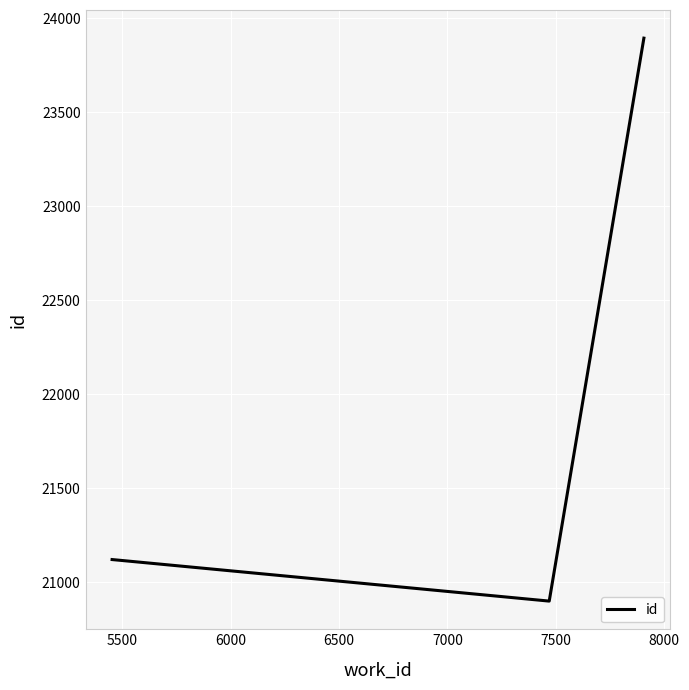

What is the difference between the maximum and minimum values?

2994